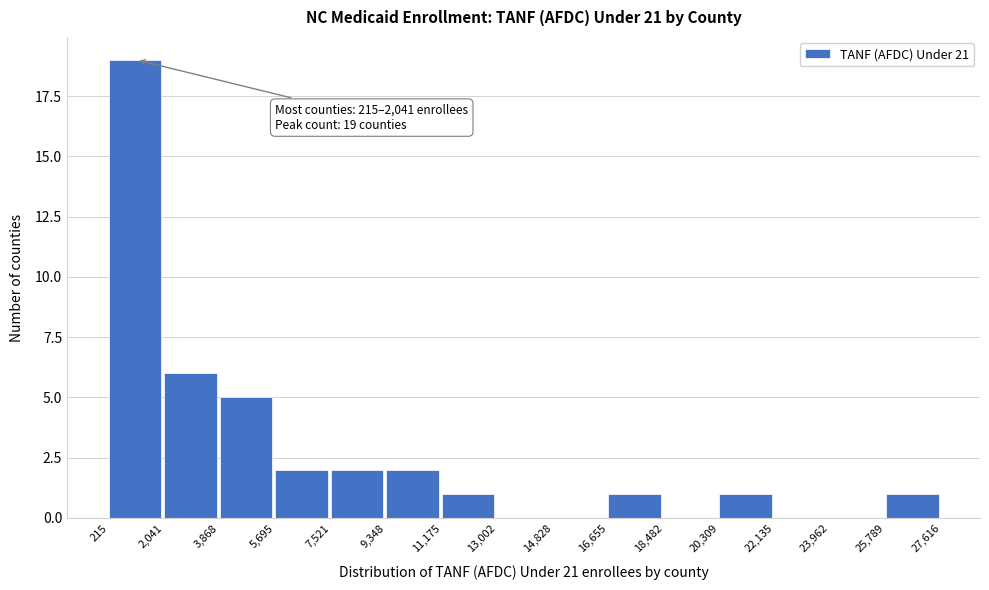

Which range on the x-axis has the tallest bar?

215 to 2,041